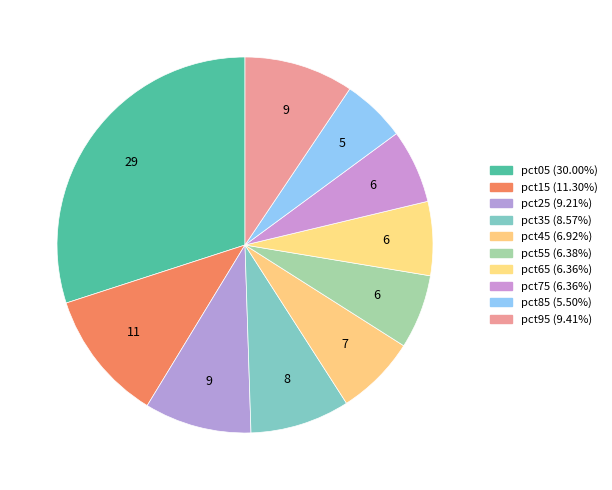

What percentage is the pct35 slice, to the nearest percent?

9%